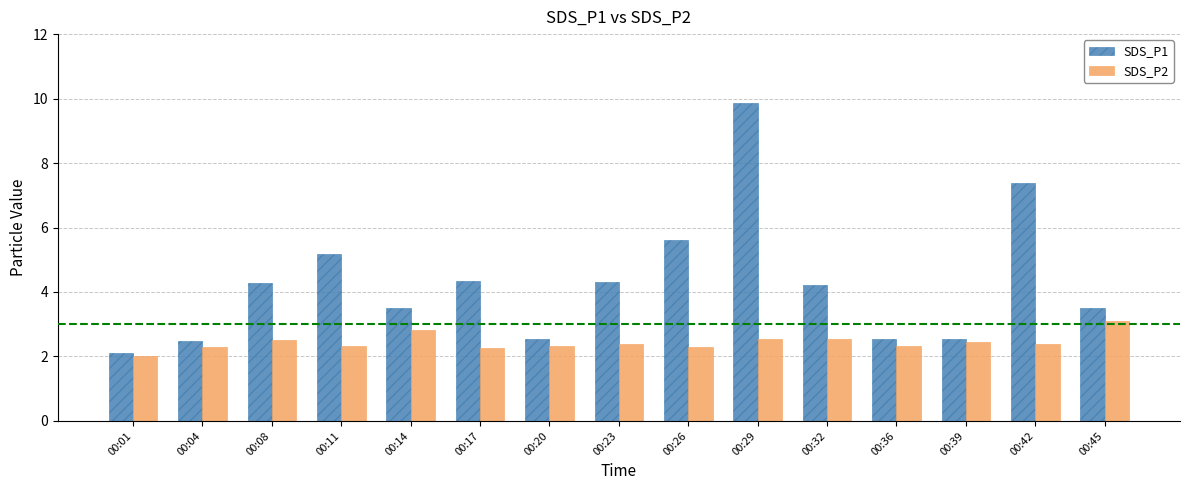

Rank the series by their maximum value, from lowest to highest.

SDS_P2, SDS_P1